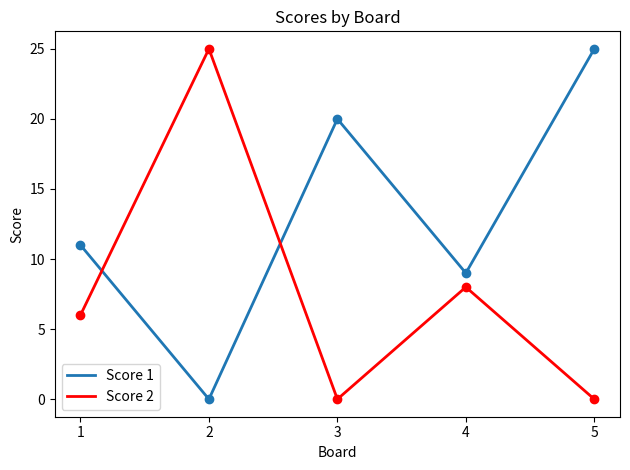

What is the total value across all series at 4?

17